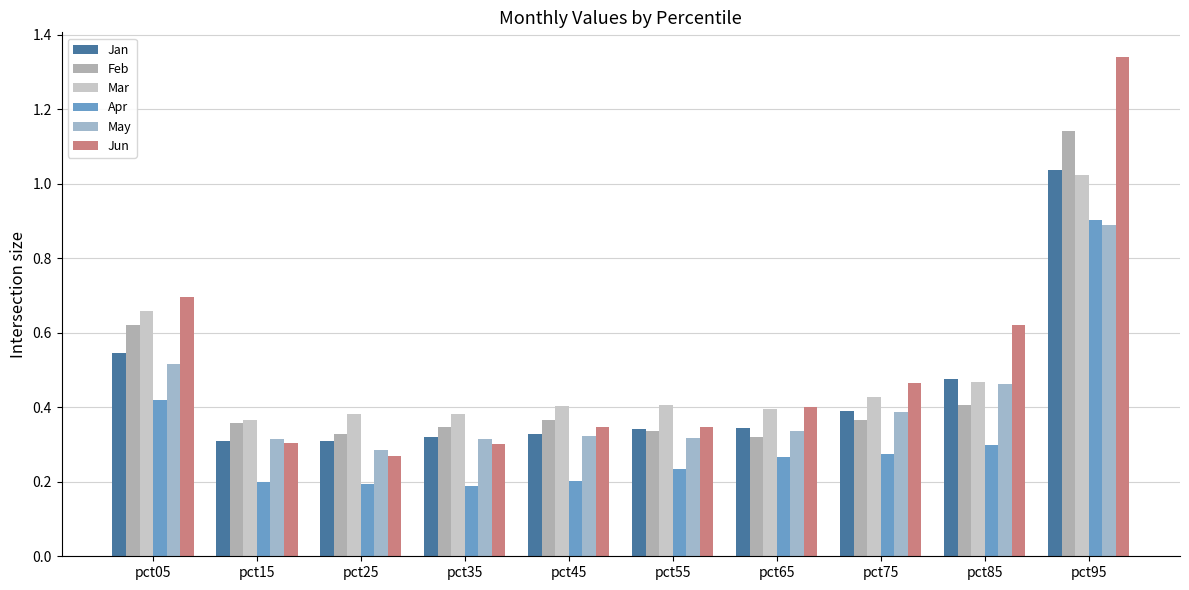

What is the difference between the maximum and minimum values in the Jan series?

0.7